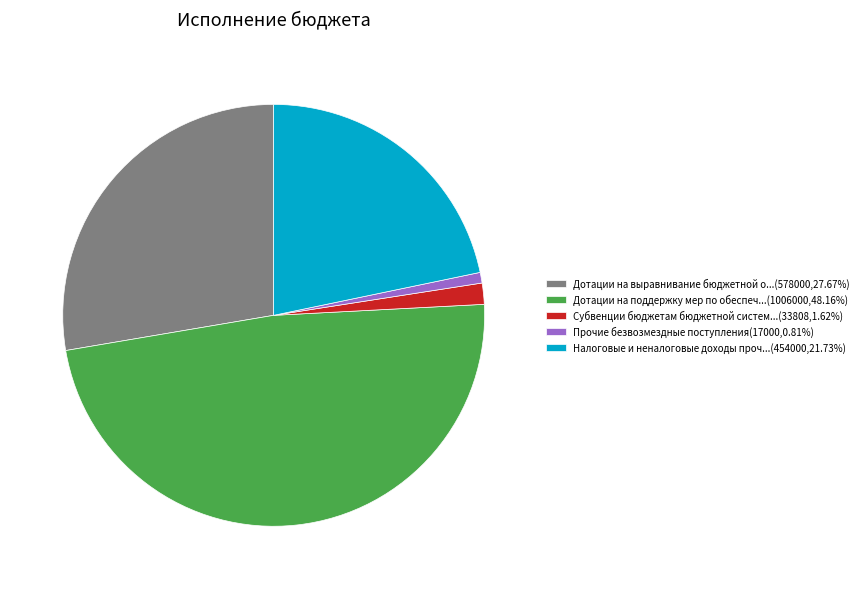

Does any single category account for the majority?

No